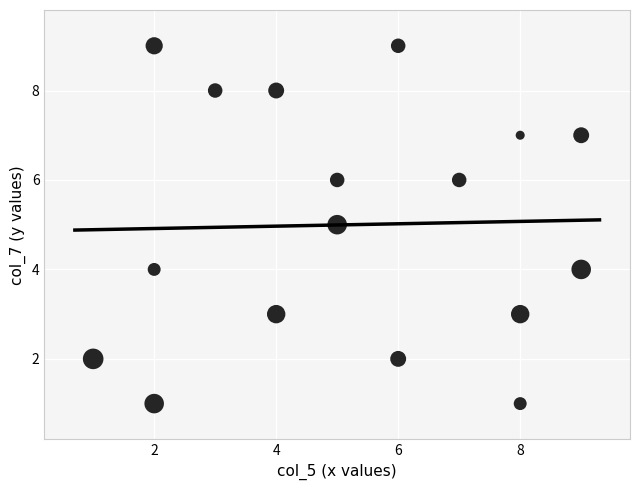

What is the range of Y values (max minus min)?

8